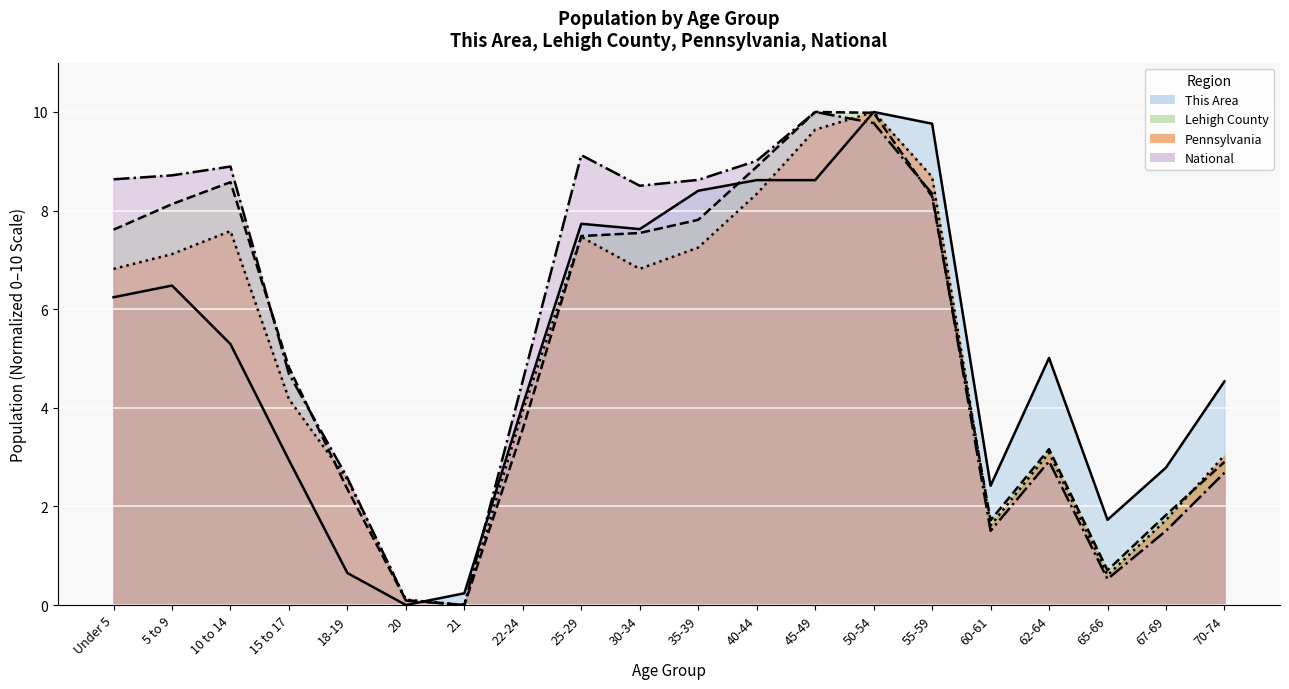

What is the maximum value shown in the chart?

10.0